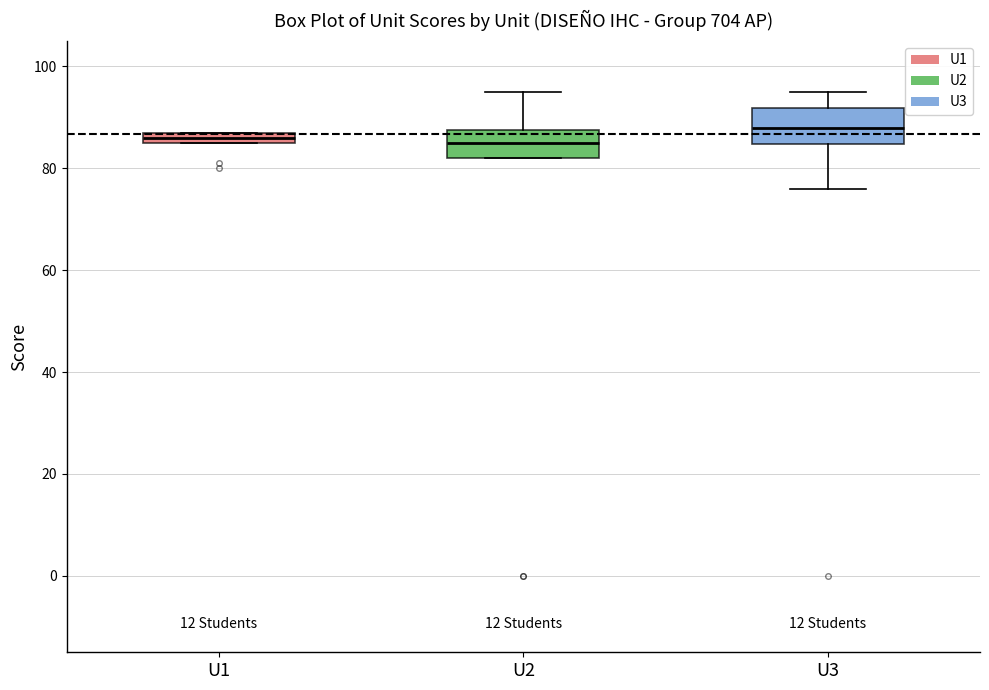

Where is the upper edge of the box for U1 on the y-axis? The values are not printed on the chart, so give them approximately, as read against the axis.

88